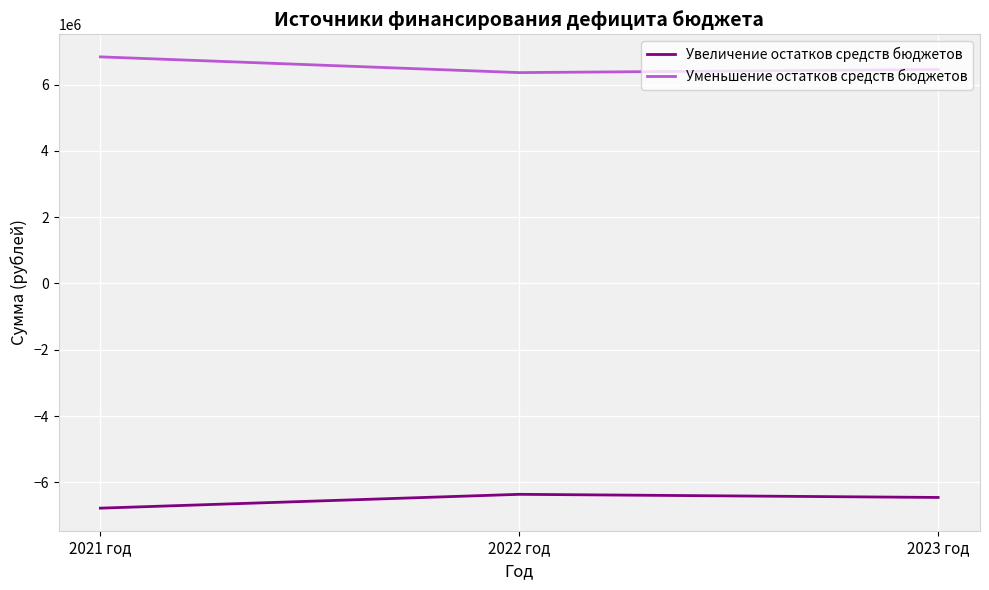

What is the difference between the highest and lowest values at 2021 год?

13618190.8